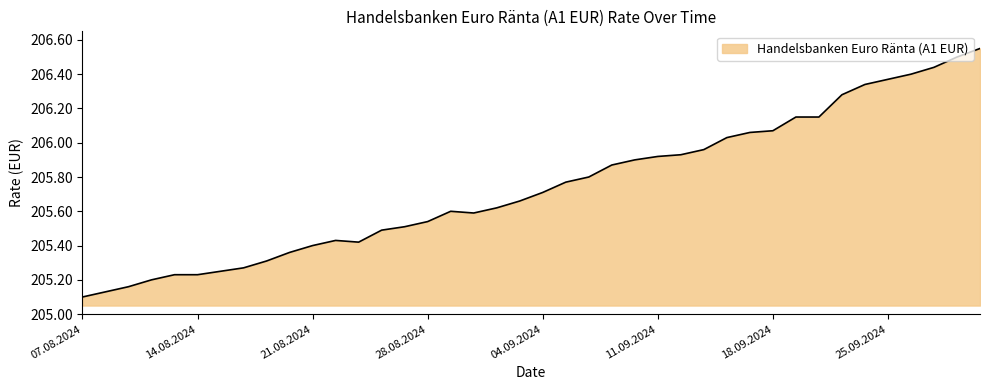

What is the average value?

205.7